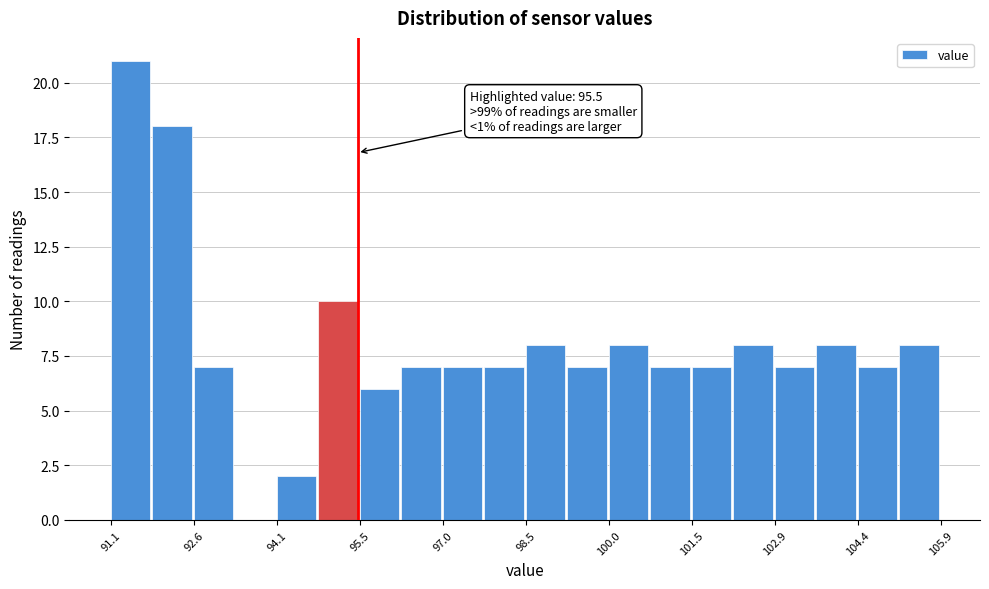

Around what value on the x-axis is the tallest bar? Give the approximate position of its centre, as read against the axis.

91.4